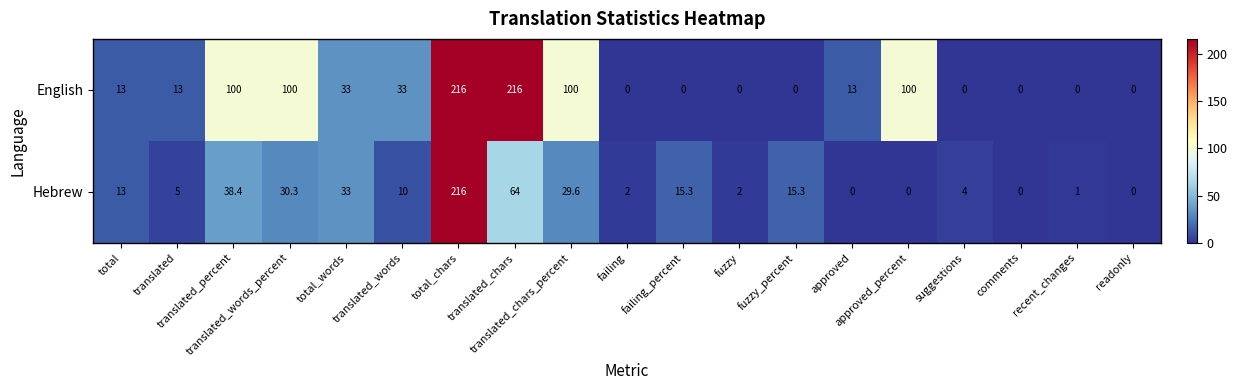

What is the difference between the maximum and second lowest values in the English series?

216.0